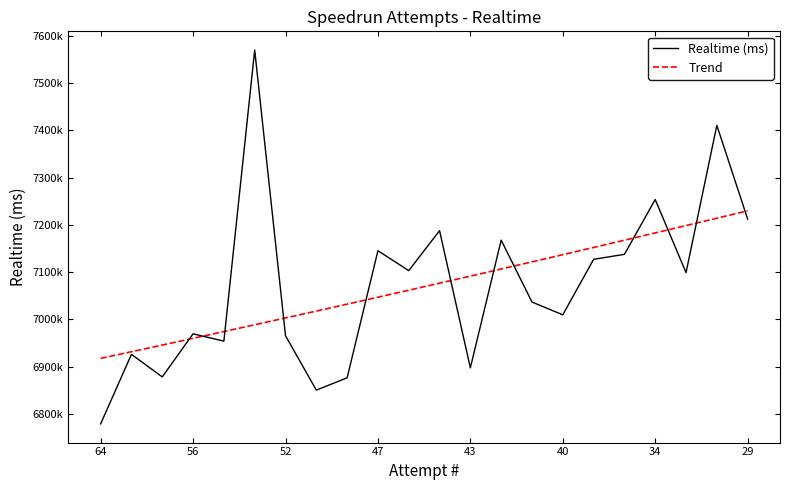

List the labels in order of value, smallest first.

64, 51, 50, 60, 43, 63, 55, 52, 56, 40, 41, 32, 46, 38, 37, 47, 42, 44, 29, 34, 30, 53